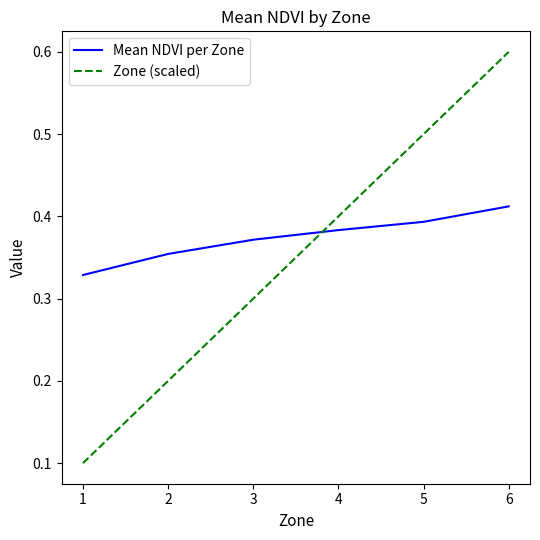

Is the value of Zone (scaled) at 6 greater than the value of Mean NDVI per Zone at 2?

Yes